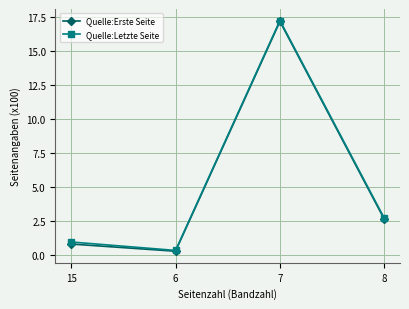

Rank the categories by Quelle:Letzte Seite value from highest to lowest.

7, 8, 15, 6